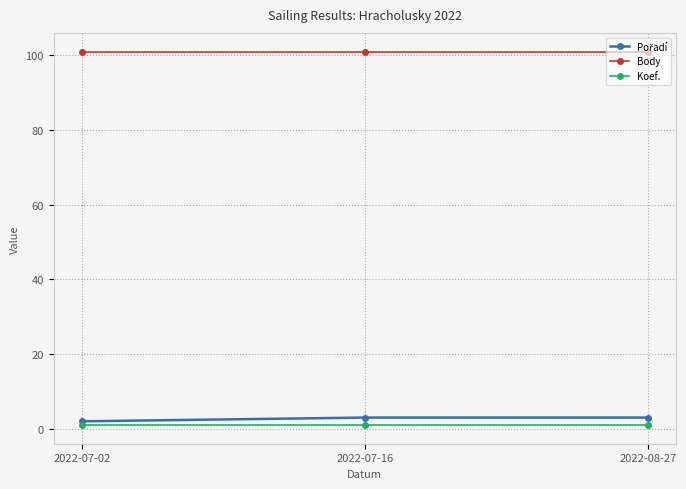

How many distinct data groups are displayed?

3